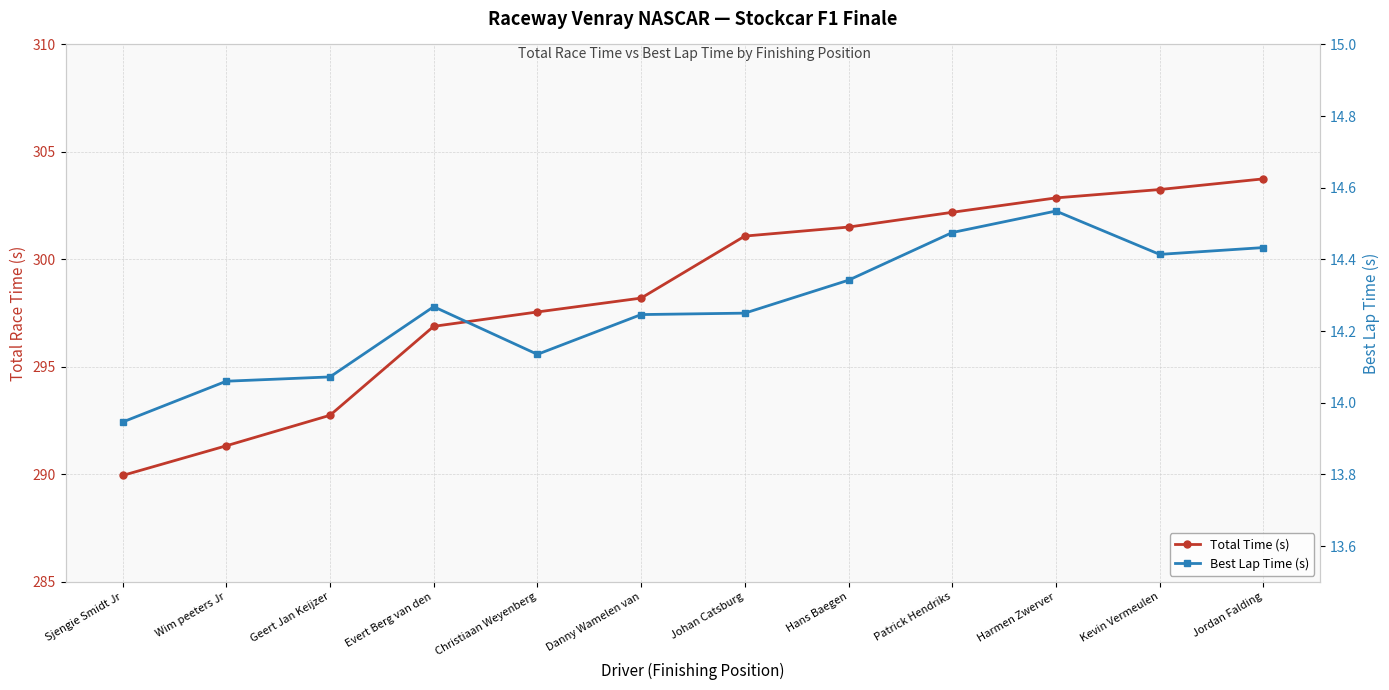

At which category is the sum across all series the highest?

Jordan Falding